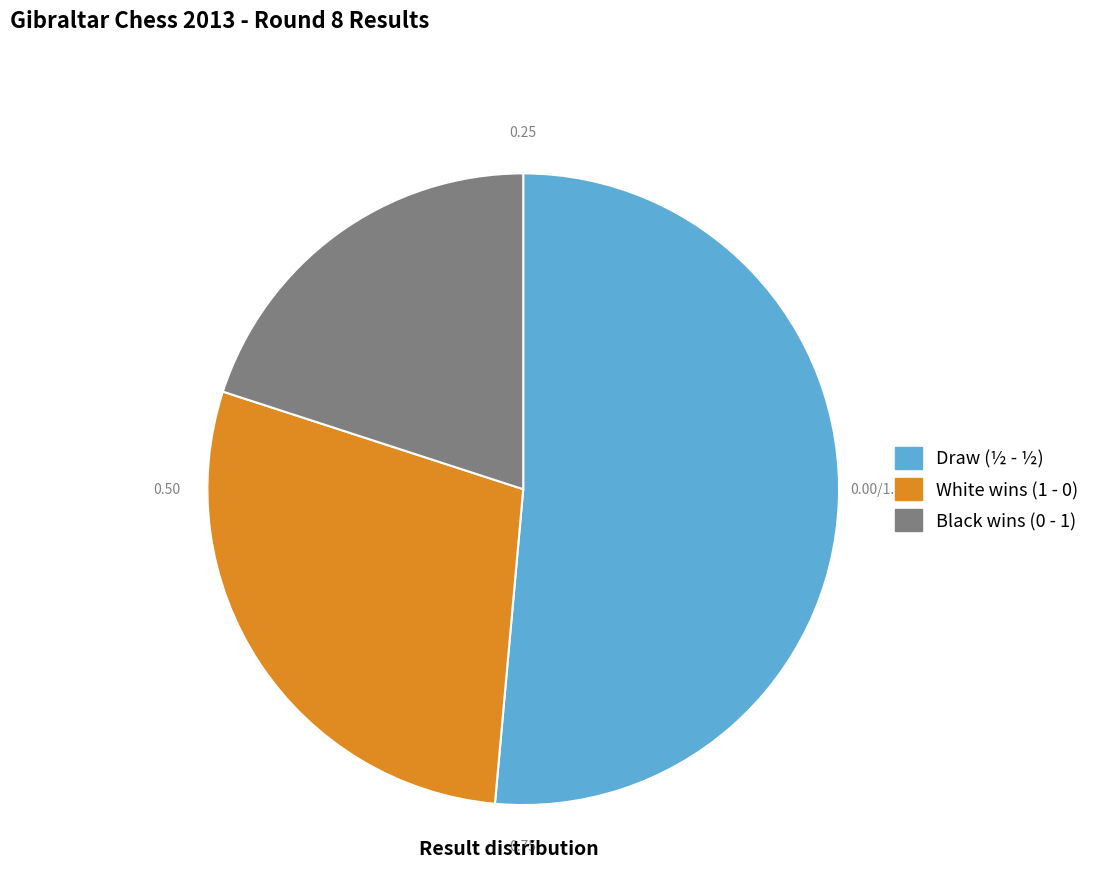

Does any single category account for the majority?

Yes